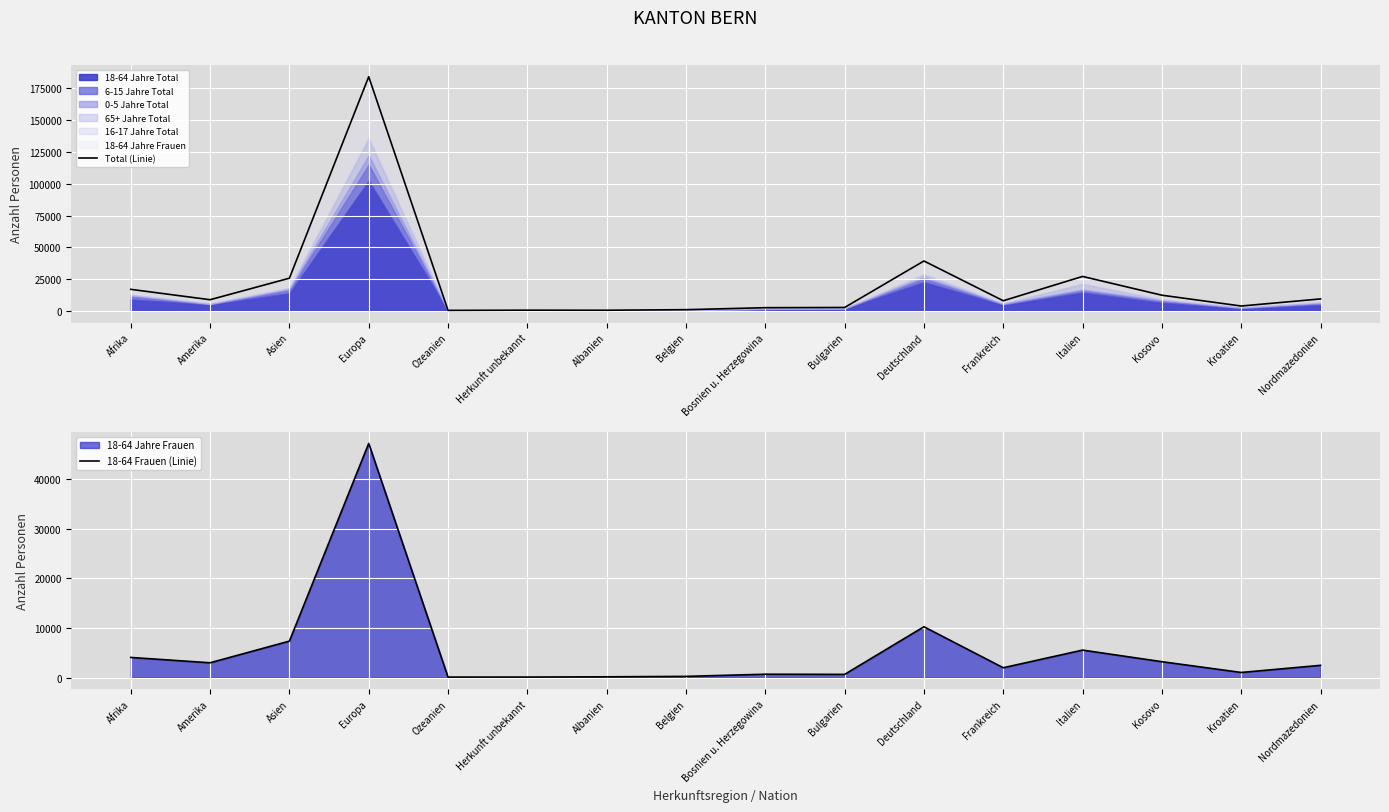

Reading left to right, list all the values displayed in this chart.

Total (Linie): 16891	8722	25671	184280	325	490	442	884	2450	2613	39213	7911	27044	12275	3766	9345
18-64 Frauen (Linie): 4047	2972	7340	47202	83	88	142	229	666	633	10236	1970	5529	3192	1019	2455